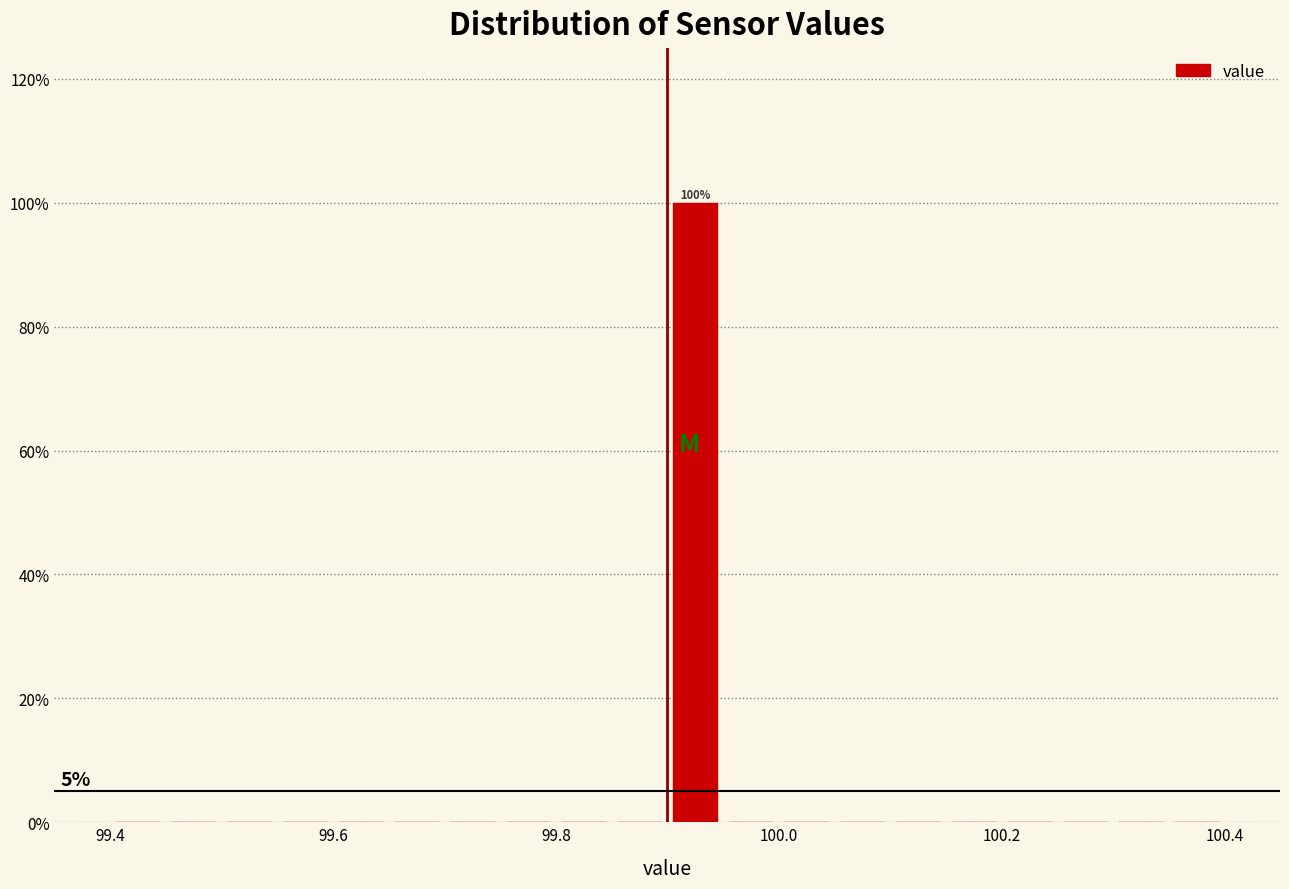

Read against the x-axis, roughly where is the centre of the tallest bar?

99.92